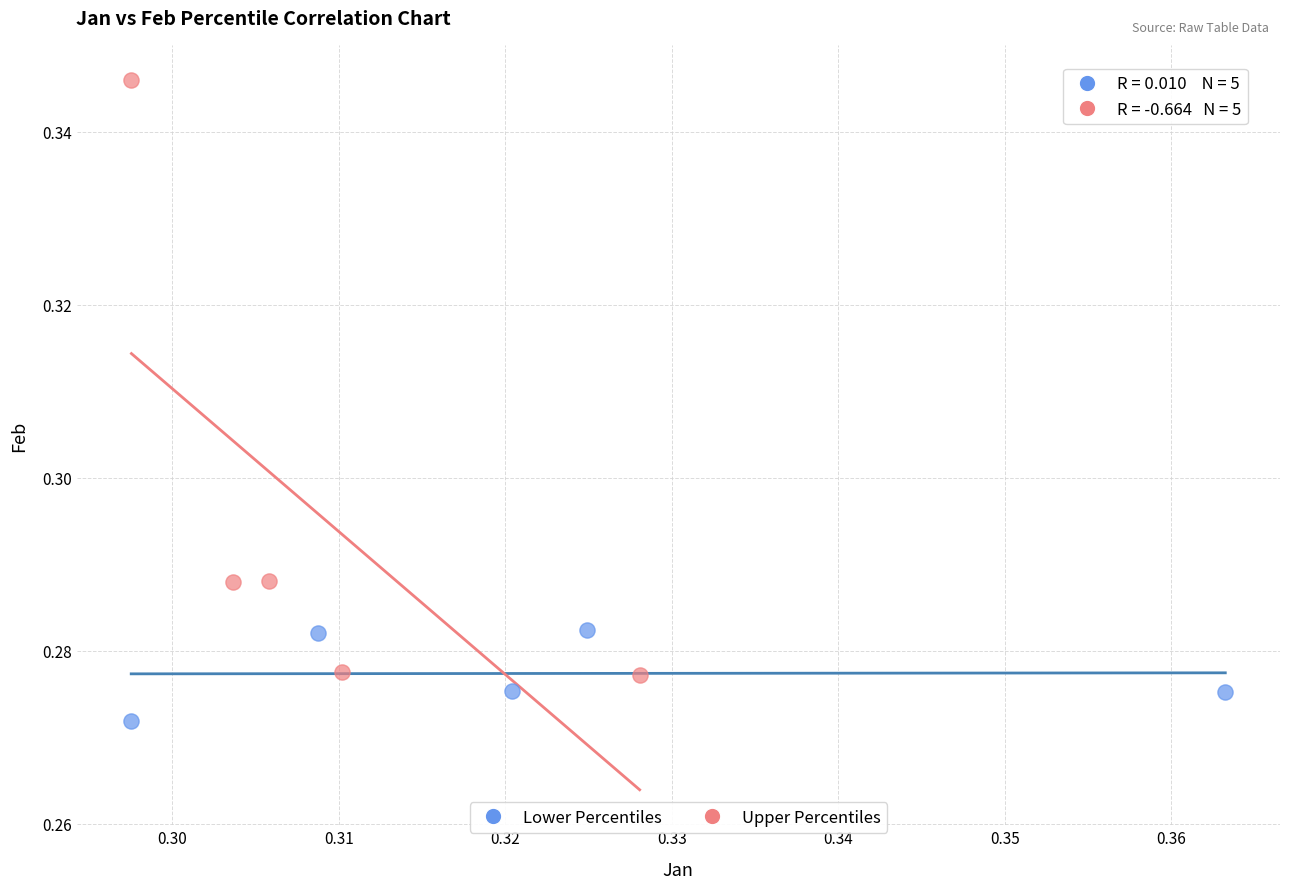

Which series reaches the minimum Y coordinate?

Lower Percentiles